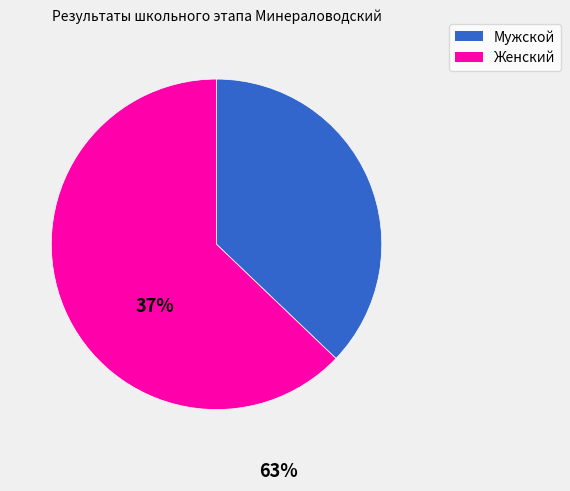

What is the smallest slice in the pie chart?

Мужской